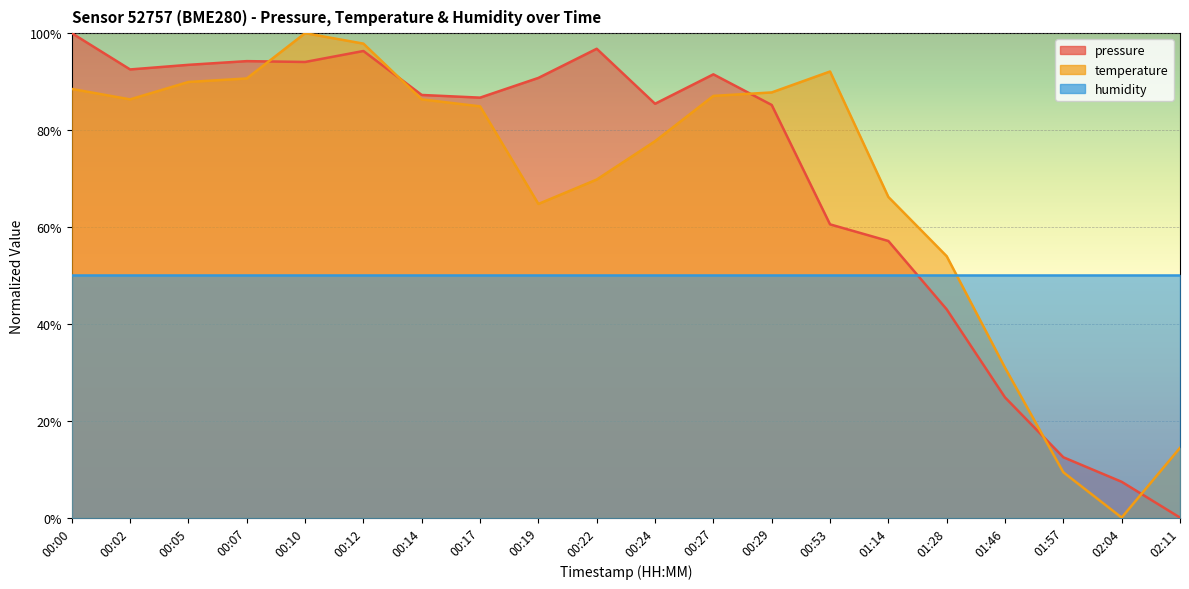

At which label does pressure reach its peak?

00:00